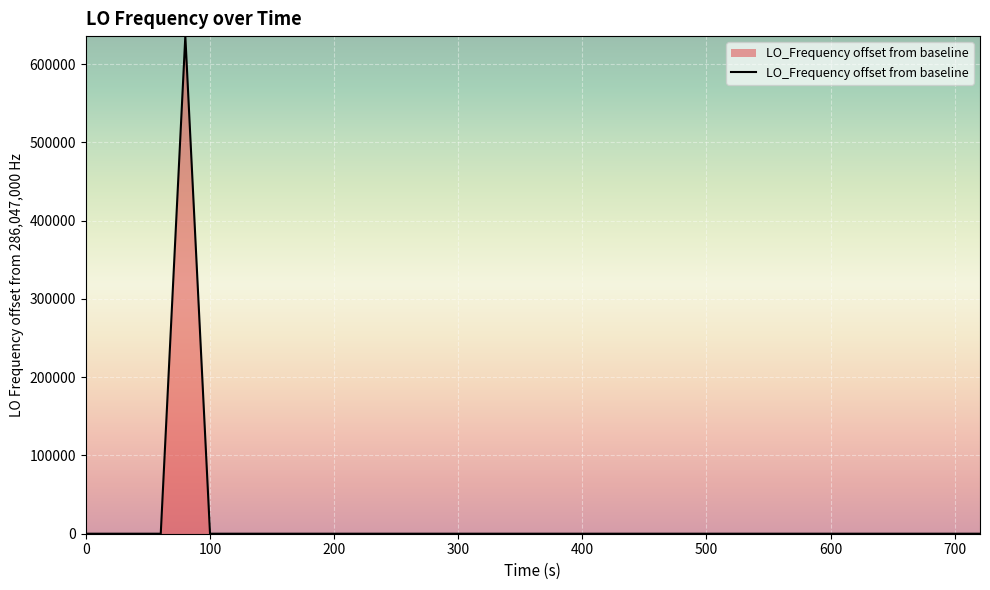

What is the minimum value shown in the chart?

-3.3